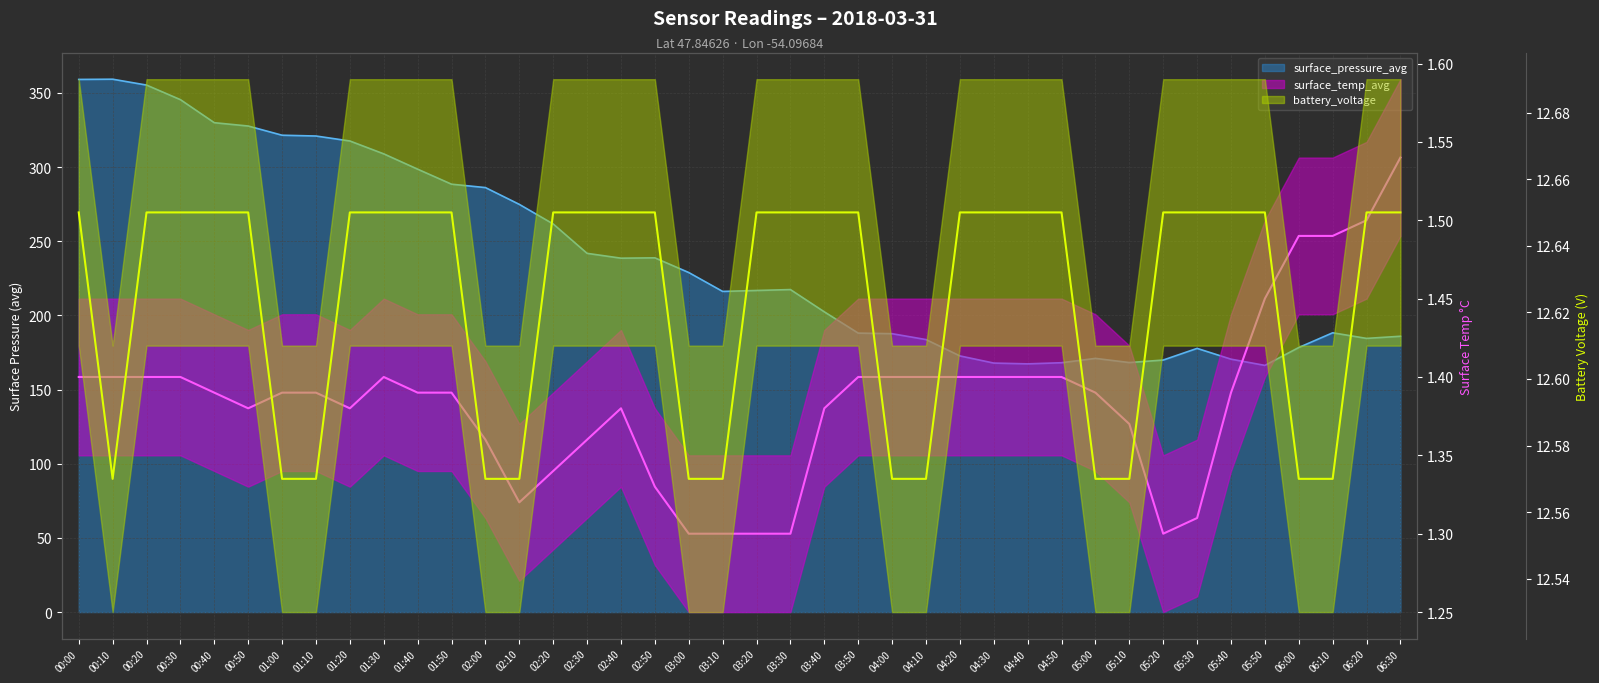

What is the approximate value of surface_pressure_avg at 06:10?

188.3